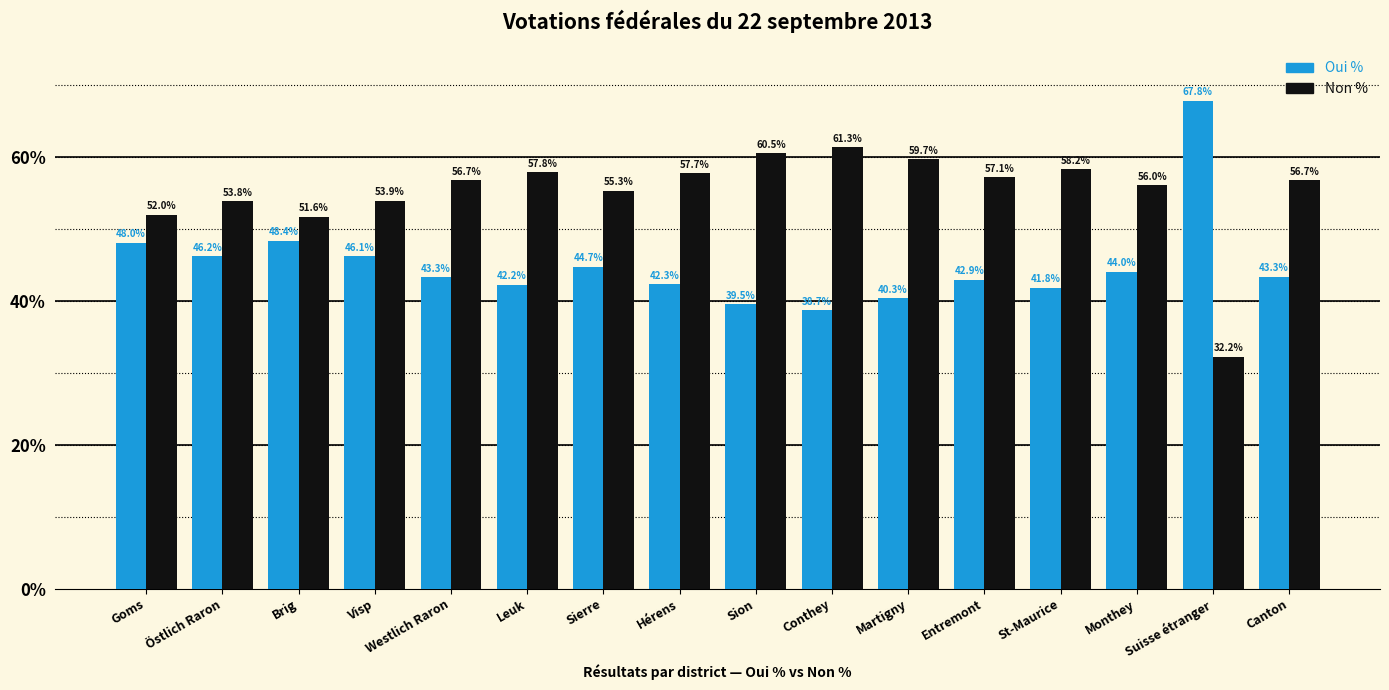

Rank the series at Canton from highest to lowest value.

Non %, Oui %